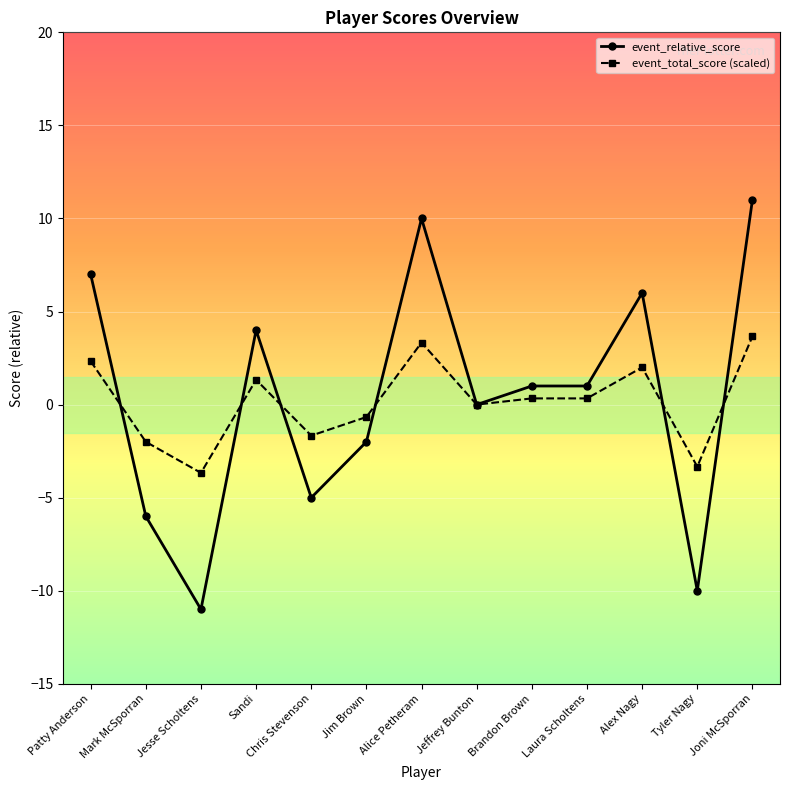

What value does the event_total_score (scaled) series have at Alex Nagy?

2.0